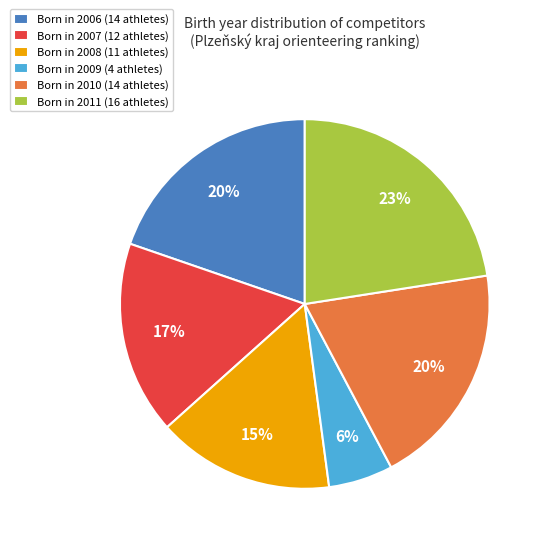

To the nearest percent, what percentage of the pie is Born in 2011 (16 athletes)?

23%